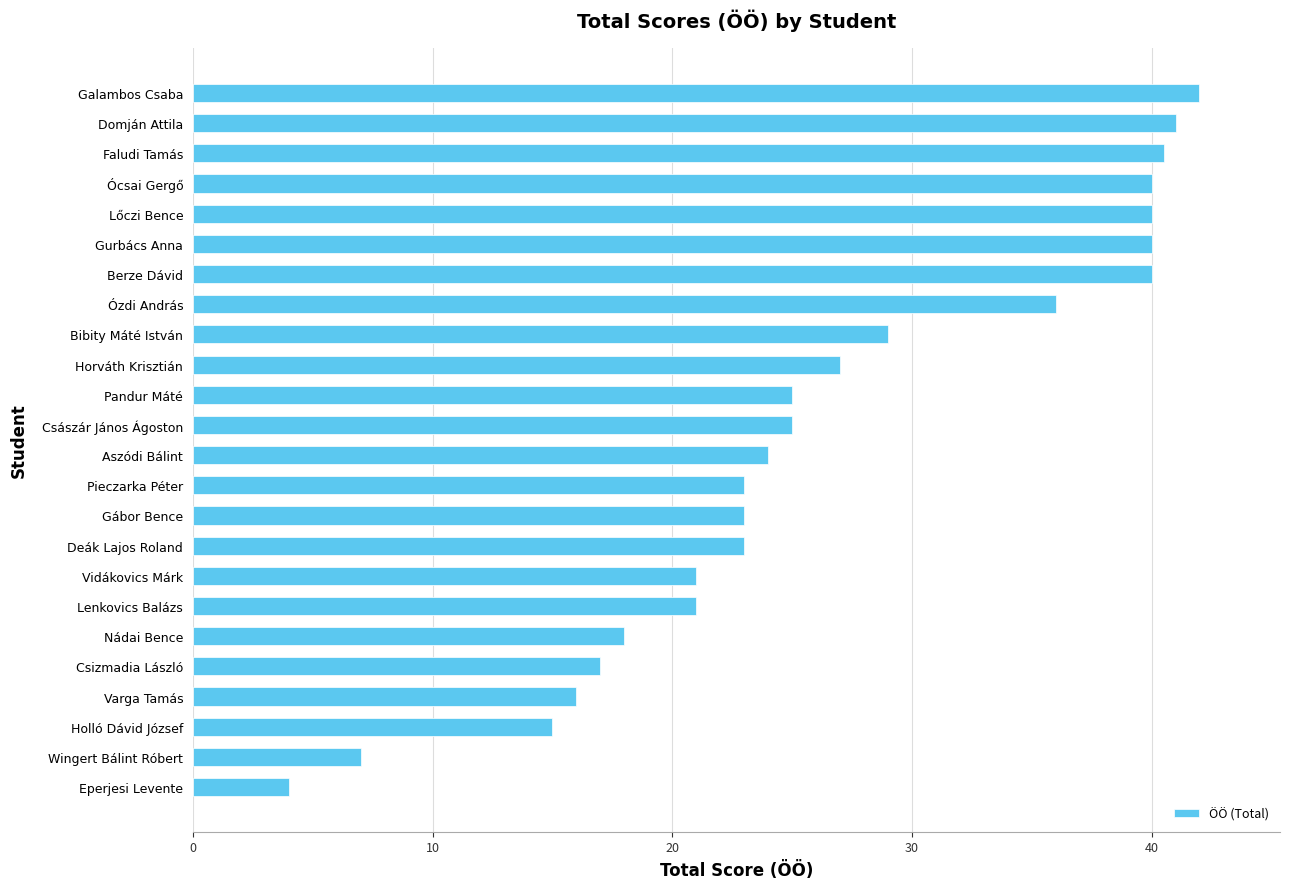

What is the approximate value at Wingert Bálint Róbert?

7.0